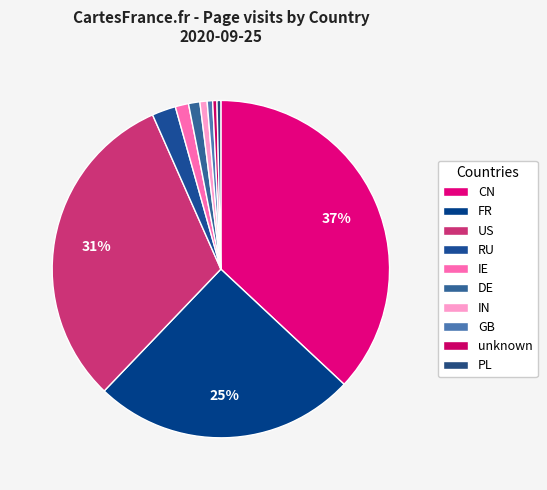

Which category has the biggest portion of the pie?

CN